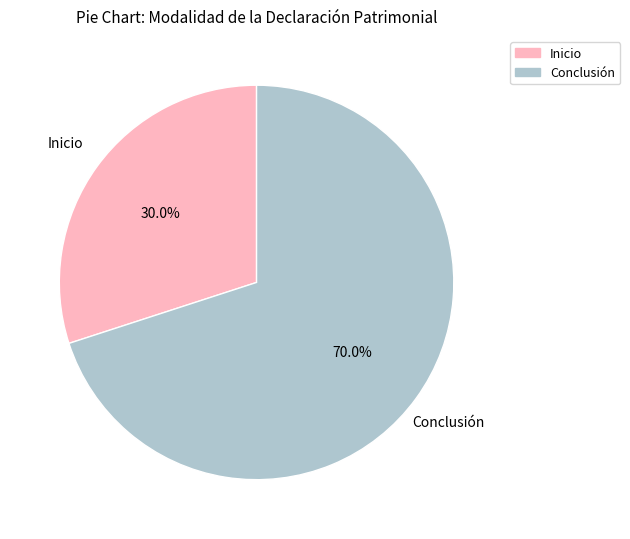

To the nearest percent, what is the average slice percentage?

50%